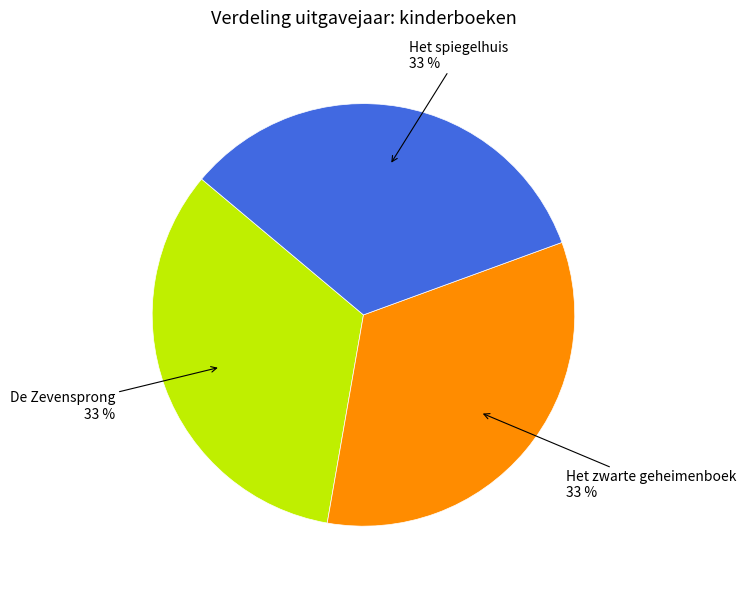

To the nearest percent, what is the combined percentage of De Zevensprong and Het zwarte geheimenboek?

67%